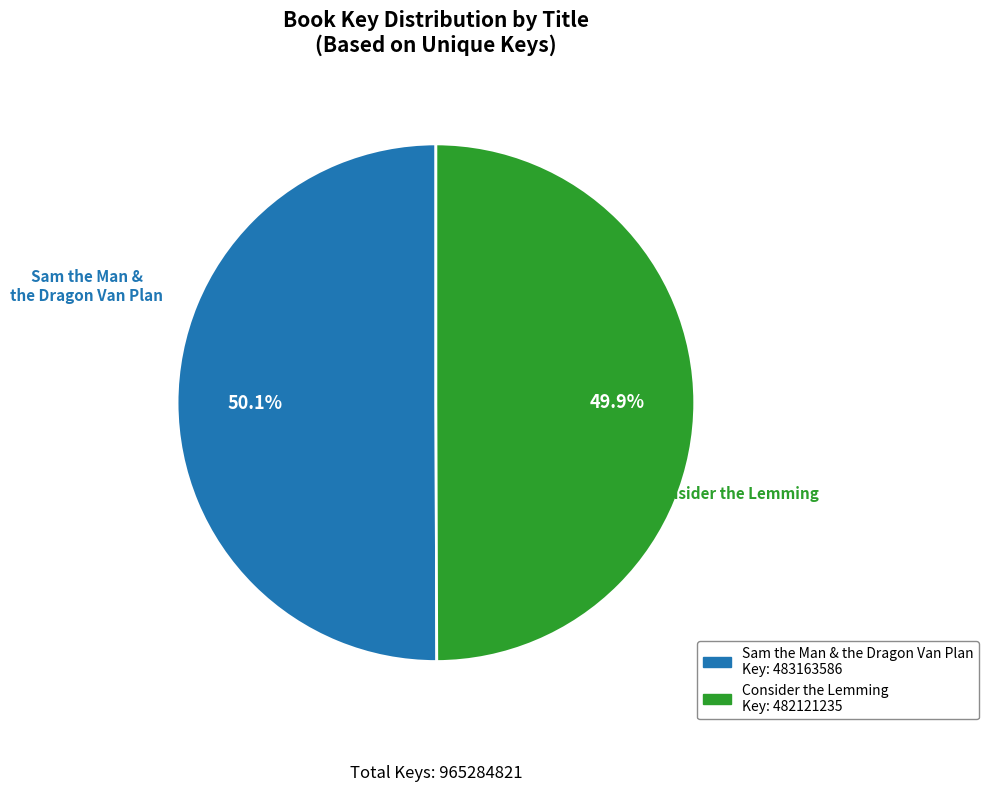

Approximately how many times larger is the value at Sam the Man & the Dragon Van Plan compared to Consider the Lemming?

1.0